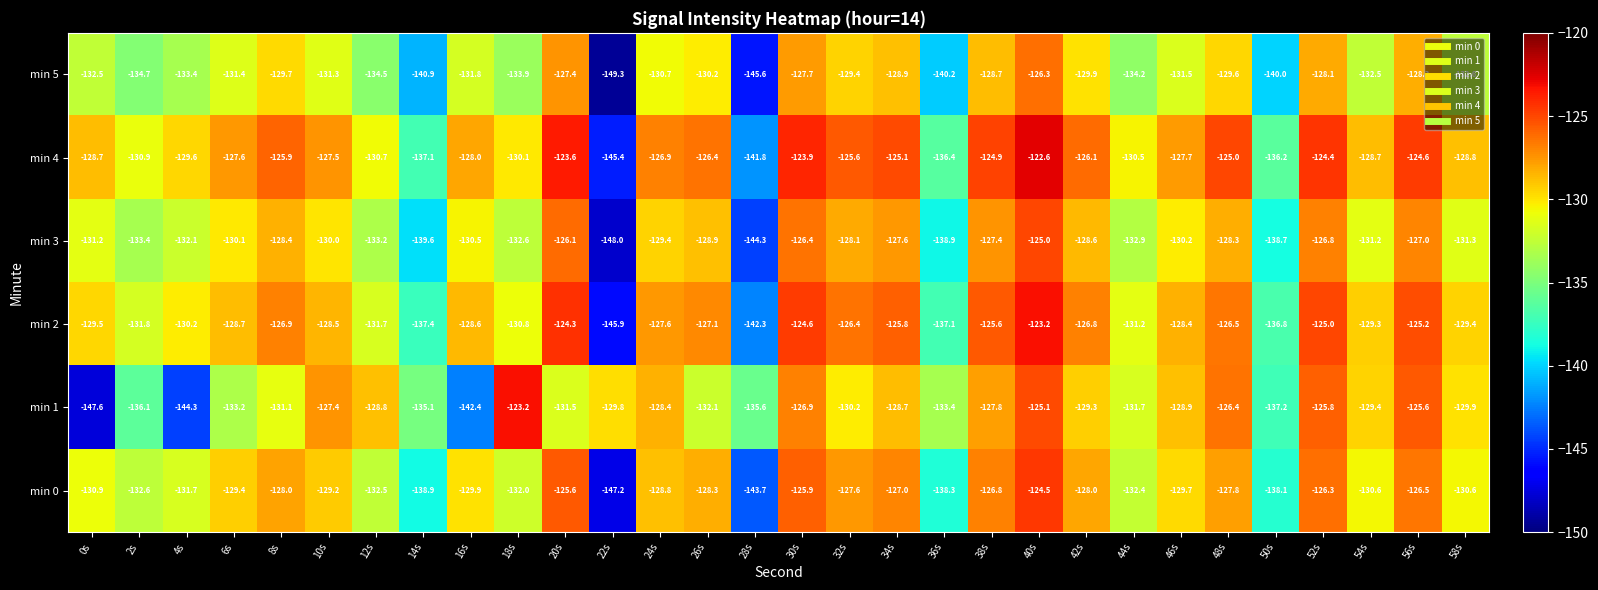

The value of min 4 at 18s is -130.1. True or false?

True